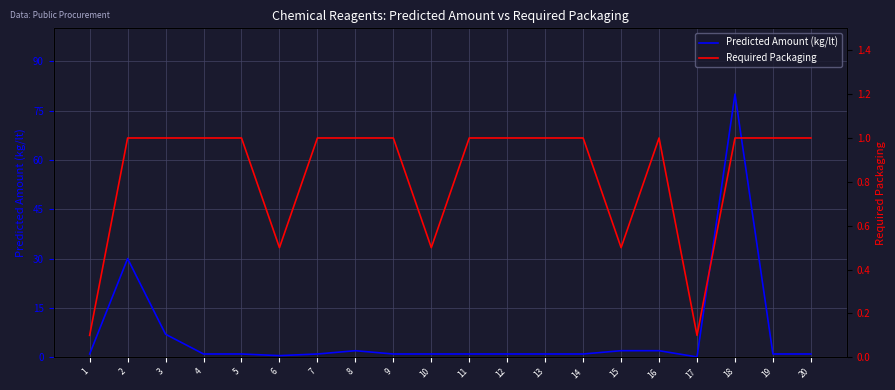

Rank the series by their average value, from highest to lowest.

Predicted Amount (kg/lt), Required Packaging